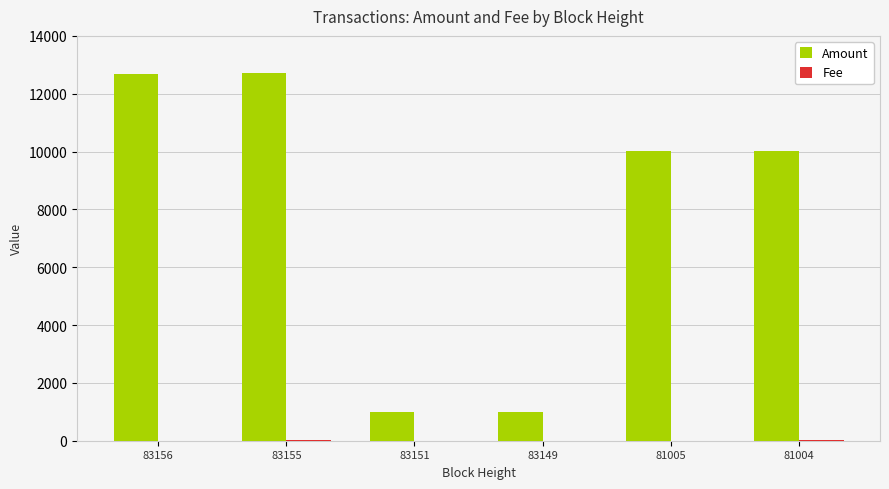

The value of Amount at 83155 is 7130. True or false?

False